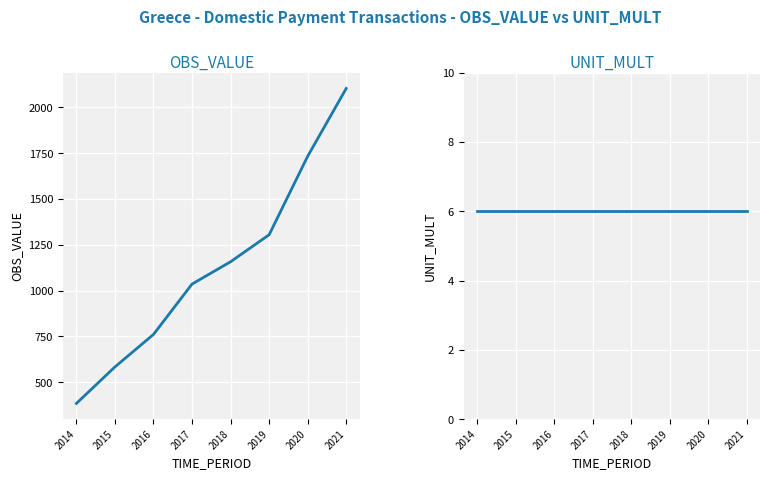

At how many categories does at least one series exceed 350?

8